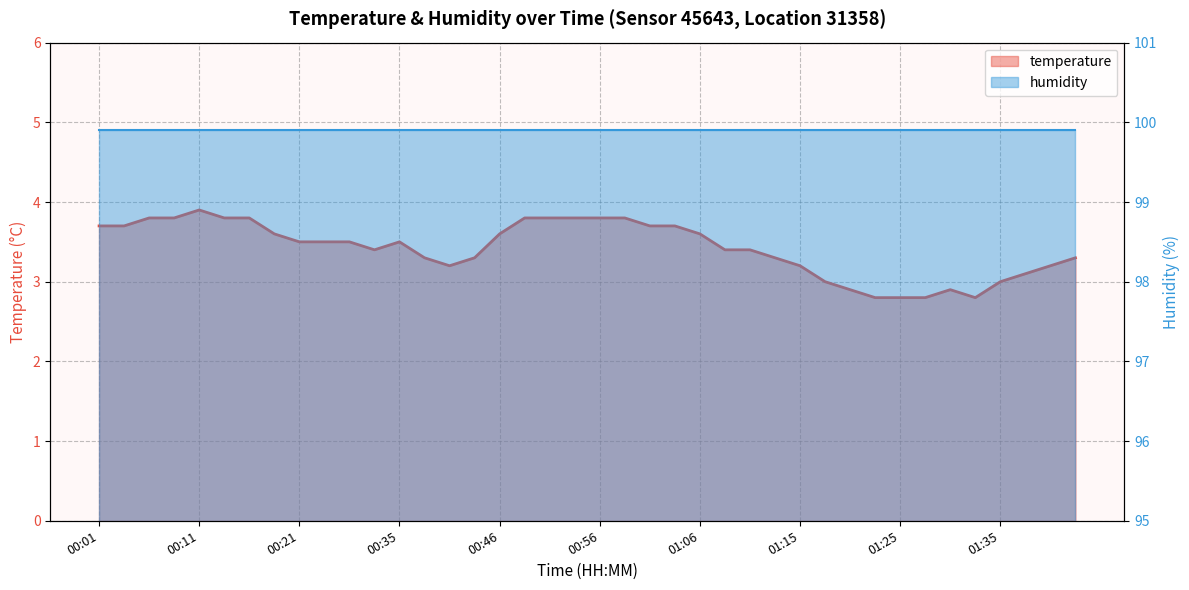

Is it true that the value at 01:01 is 3.7?

True